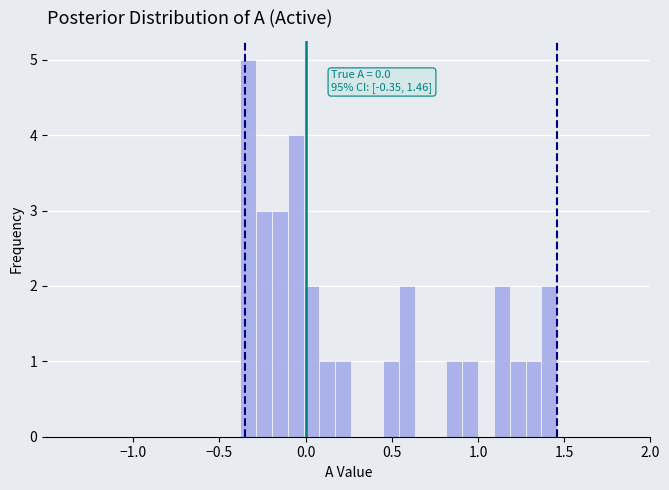

Read against the x-axis, roughly where is the centre of the tallest bar?

-0.35